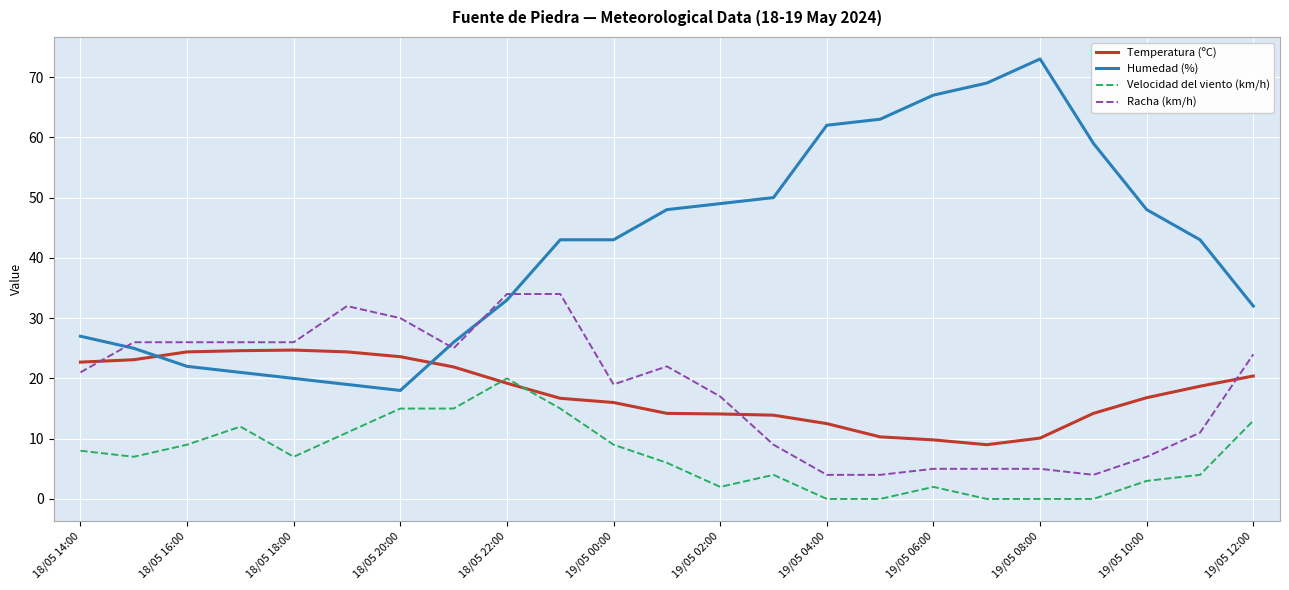

True or false: Humedad (%) and Velocidad del viento (km/h) cross at least once.

False